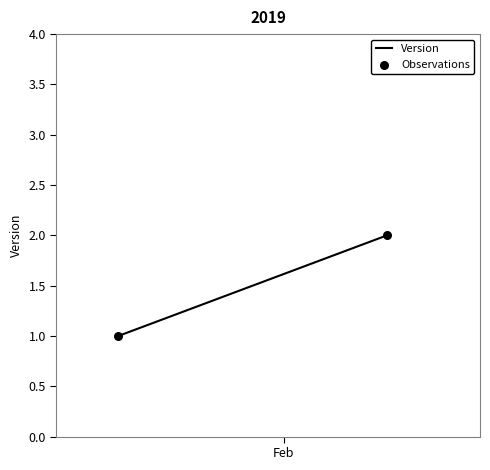

What is the range of X values (max minus min)?

26